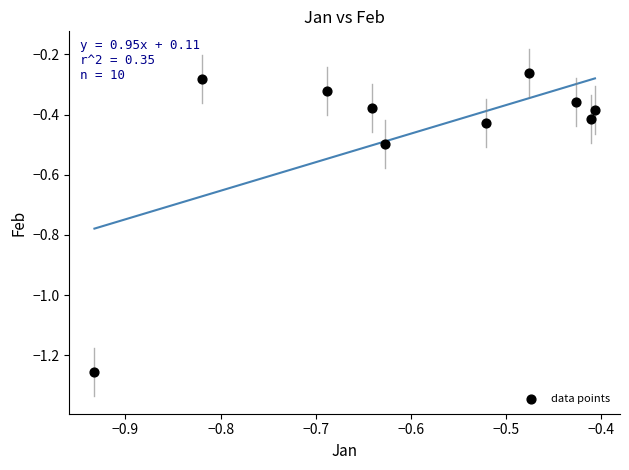

What is the range of X values (max minus min)?

0.5